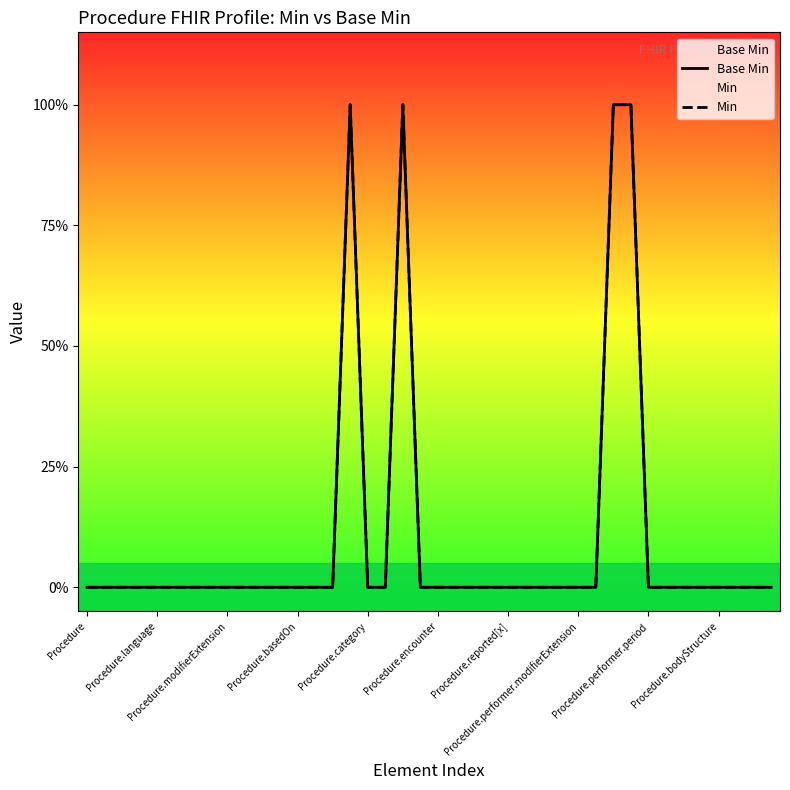

What are all the series names shown in the legend?

Base Min, Min